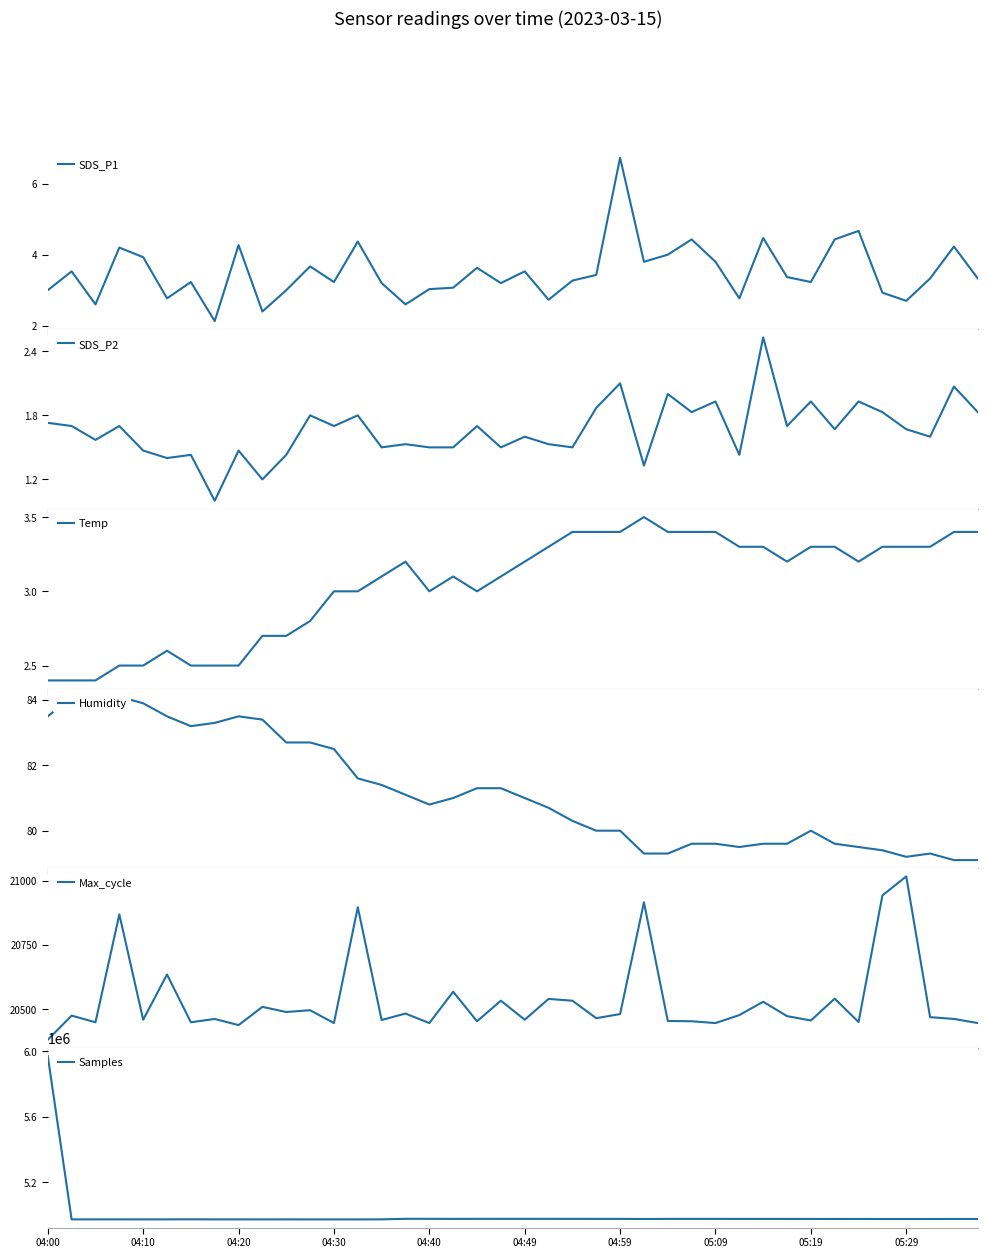

Which series has the largest total across all categories?

Samples